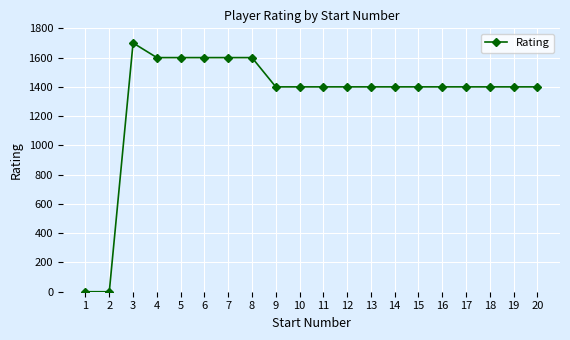

What is the sum of all values?

26500